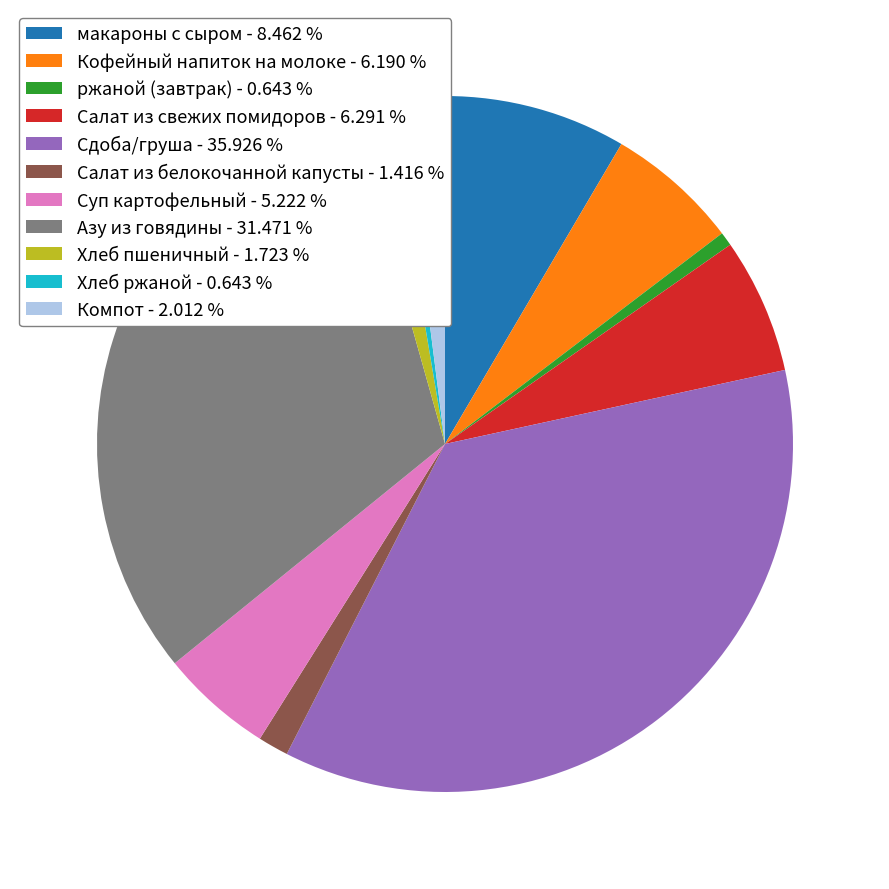

Is there any slice that represents more than half of the pie?

No